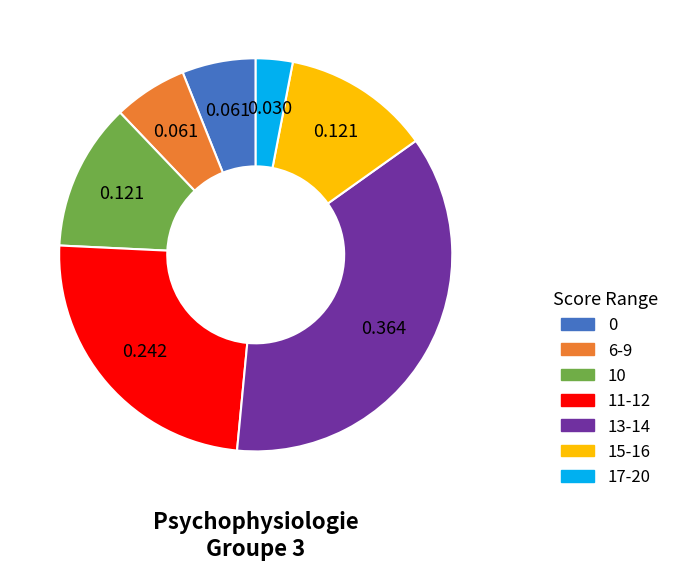

Is 13-14 the majority of the pie?

No